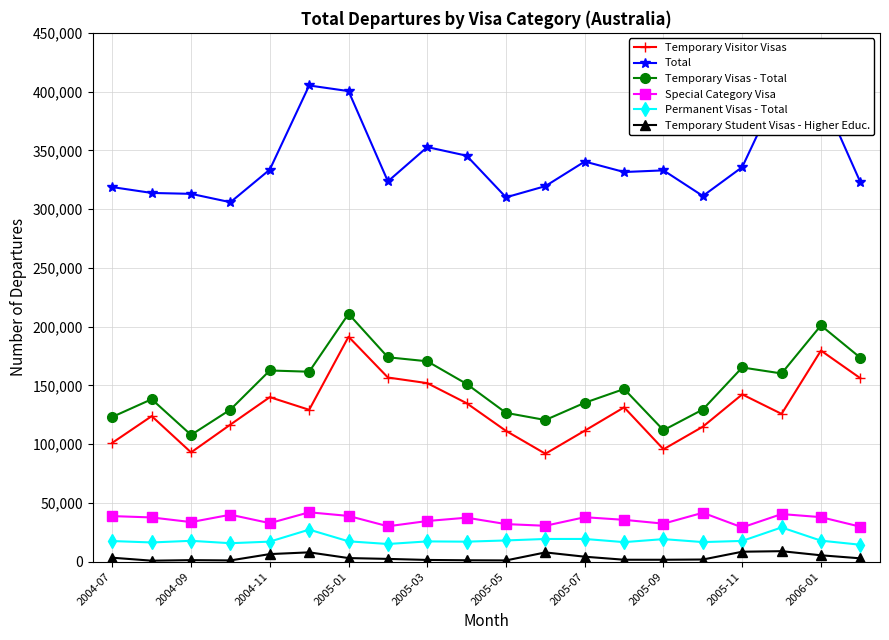

How many categories are shown in the chart?

20